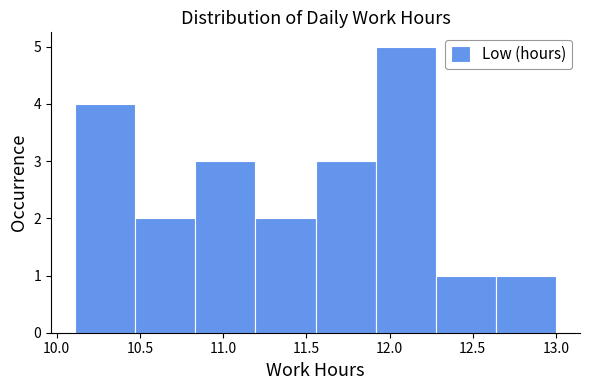

How tall is the bar that spans 11.55 to 11.90 on the x-axis? Neither the bar edges nor the heights are printed on the chart, so give them approximately, as read against the axes.

3